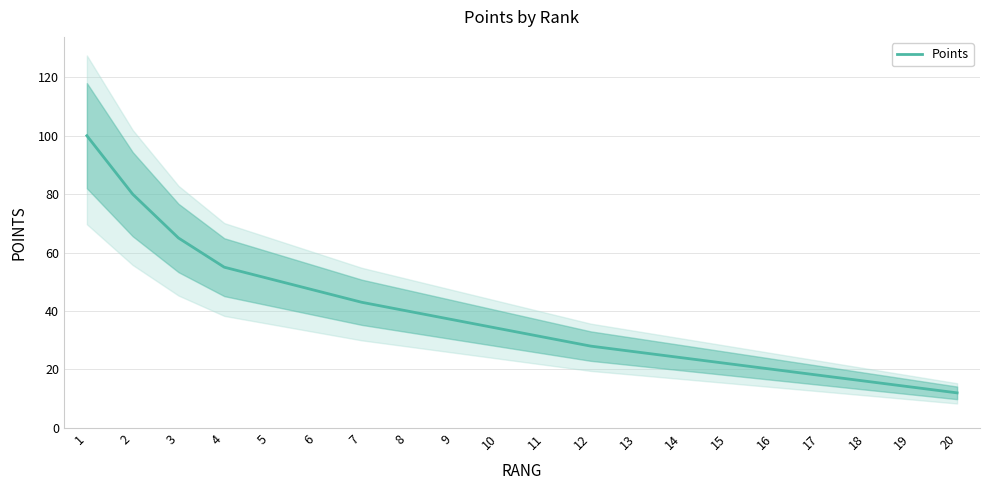

True or false: the data has more than 1 interior local peaks.

False